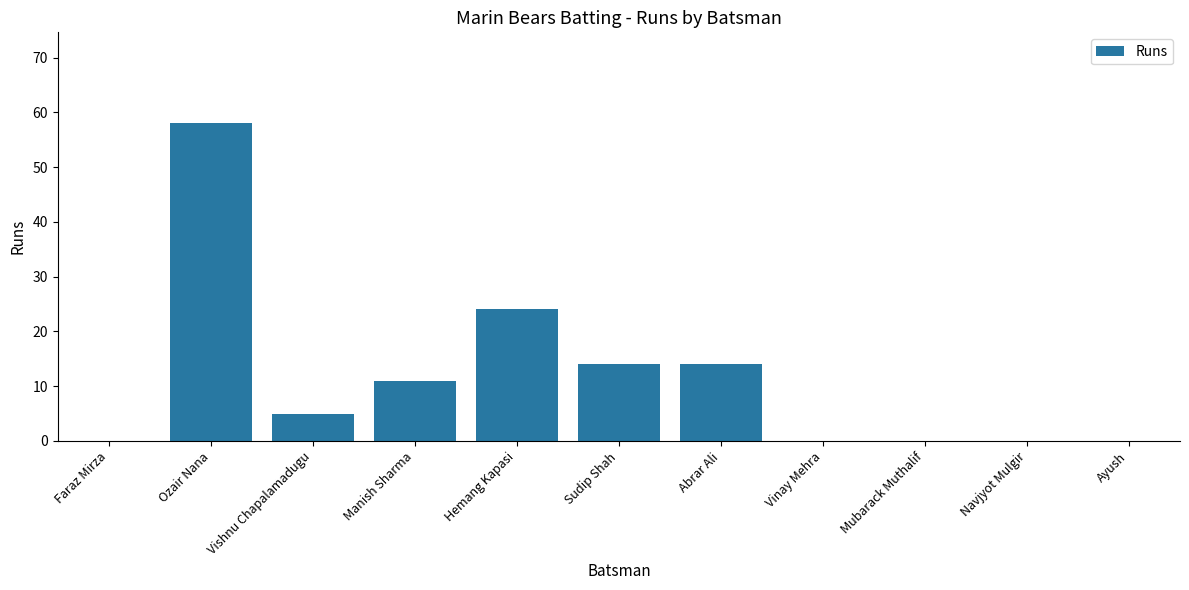

What is the sum of the values at Faraz Mirza and Hemang Kapasi?

24